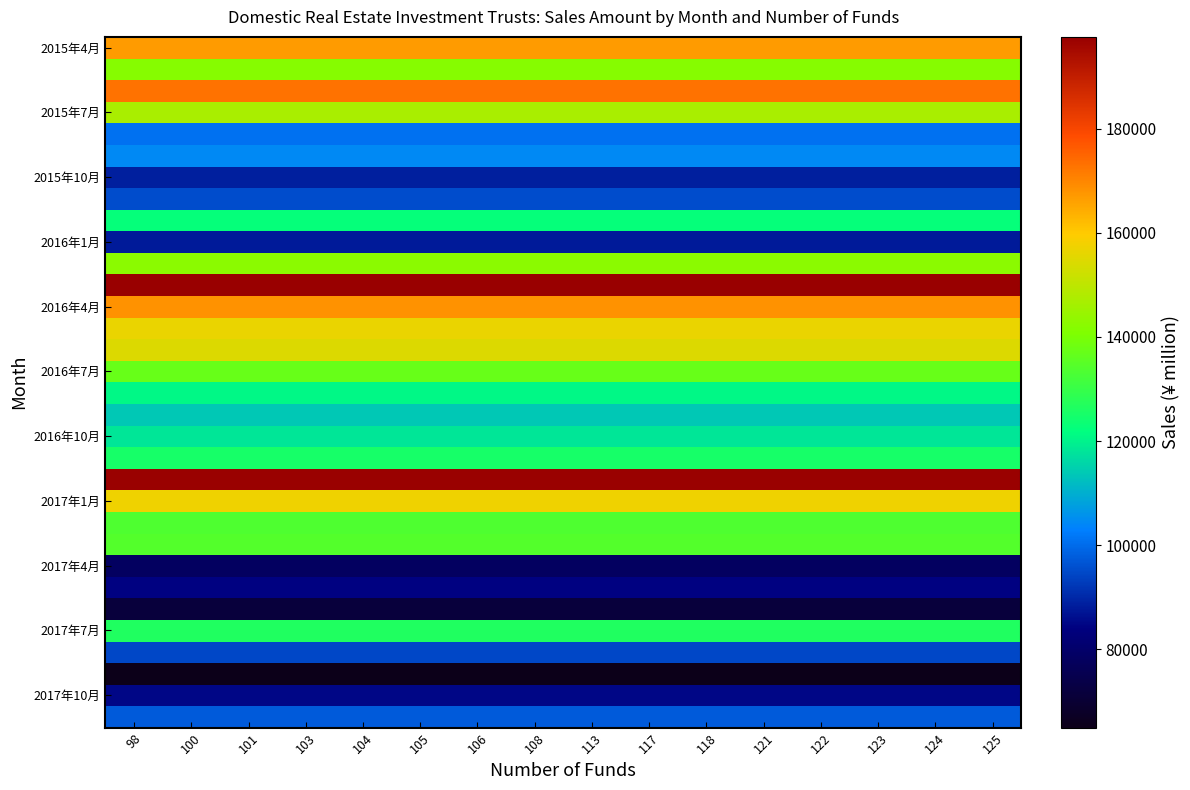

At which category does the chart reach its minimum across all series?

98